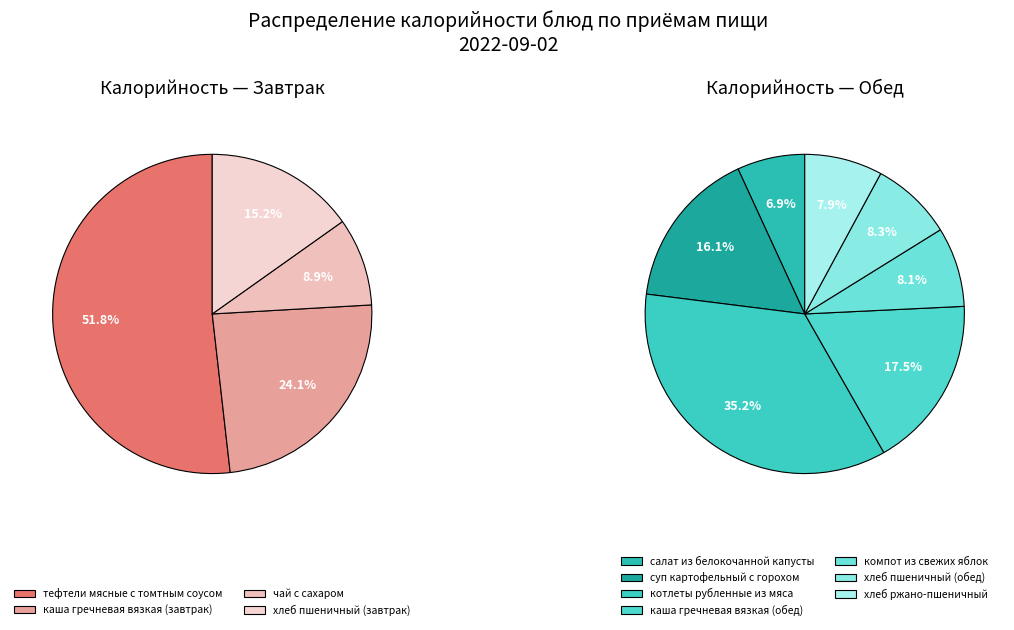

True or false: хлеб пшеничный (завтрак) accounts for 15% of the total.

True